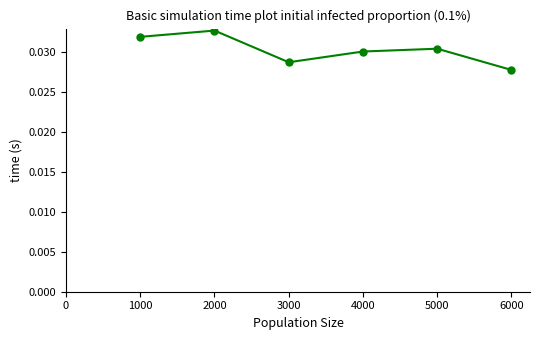

Rank the categories by value from highest to lowest.

2000, 1000, 5000, 4000, 3000, 6000